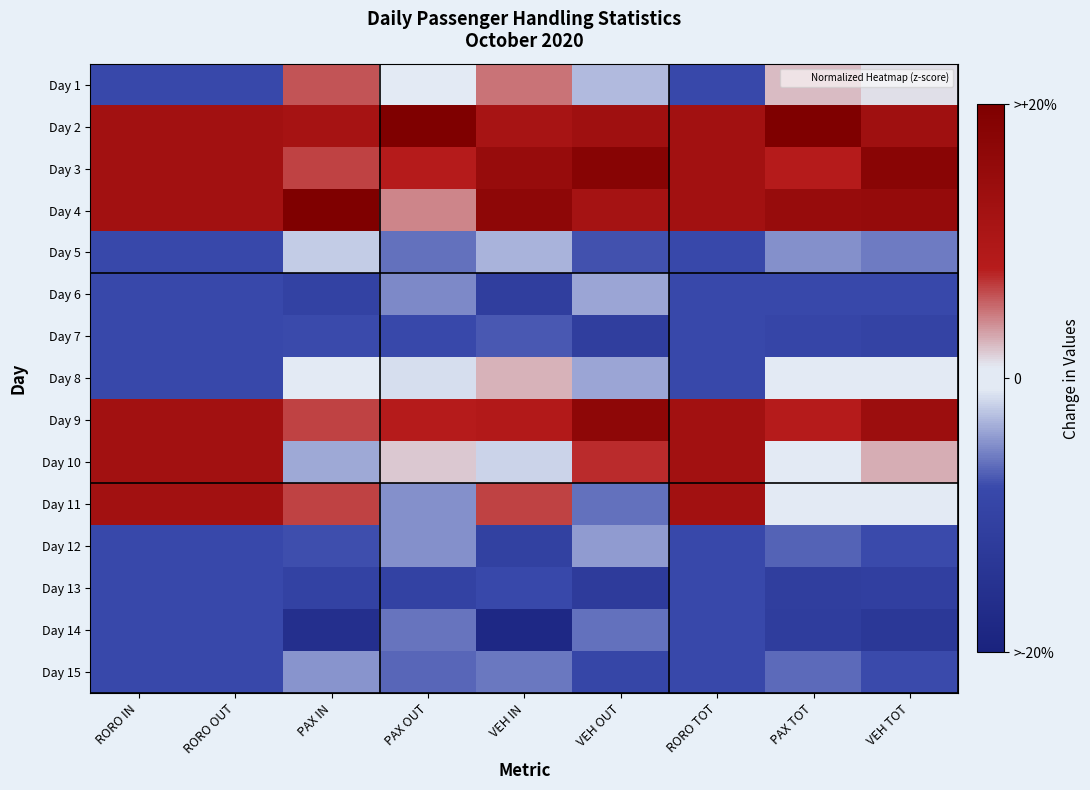

List the series in order of their peak value, highest first.

Day 2, Day 4, Day 3, Day 9, Day 10, Day 11, Day 1, Day 8, Day 5, Day 6, Day 12, Day 15, Day 14, Day 7, Day 13